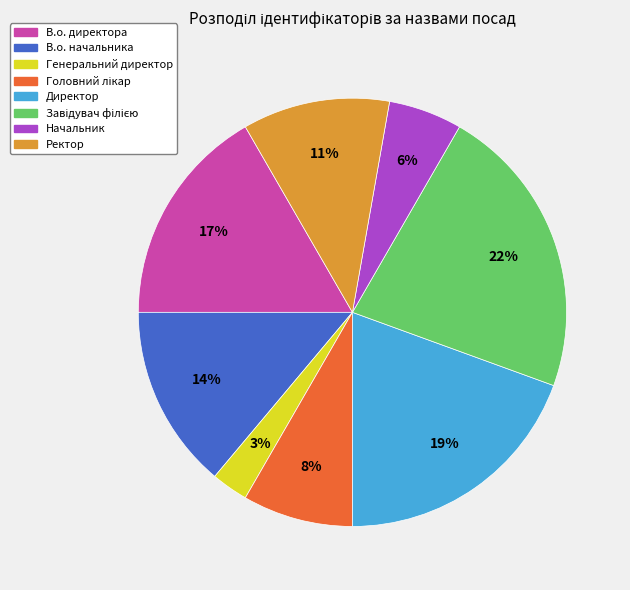

Is there any slice that represents more than half of the pie?

No